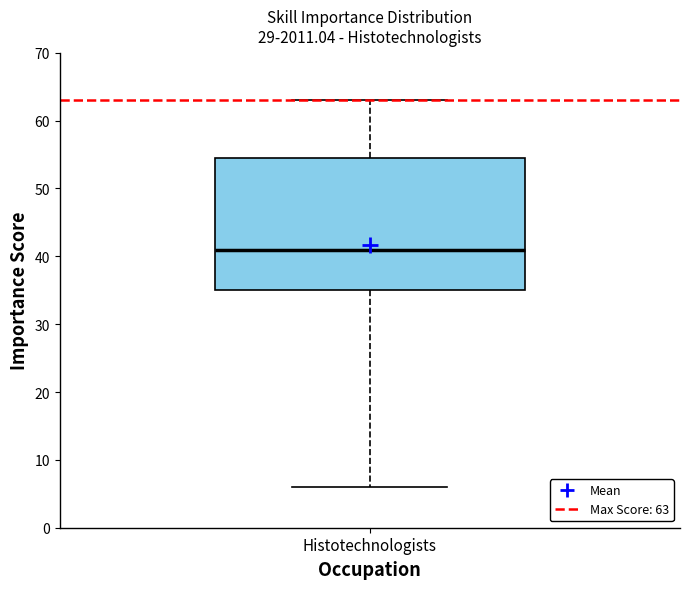

Where is the upper edge of the box for Histotechnologists on the y-axis? The values are not printed on the chart, so give them approximately, as read against the axis.

55